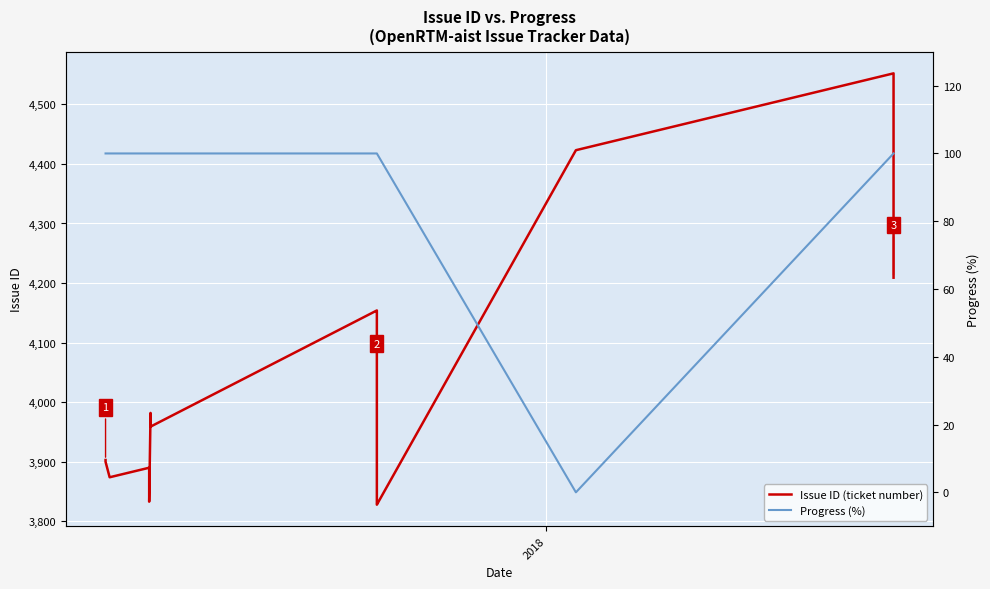

True or false: Issue ID (ticket number) and Progress (%) cross at least once.

False